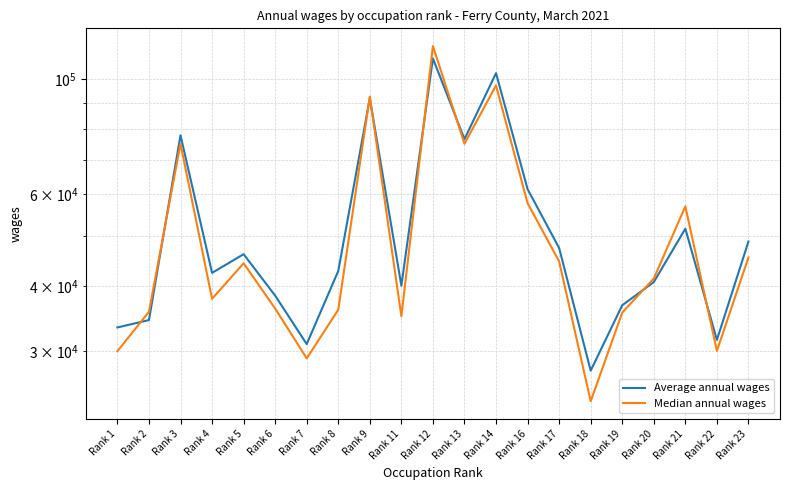

What are all the series names shown in the legend?

Average annual wages, Median annual wages